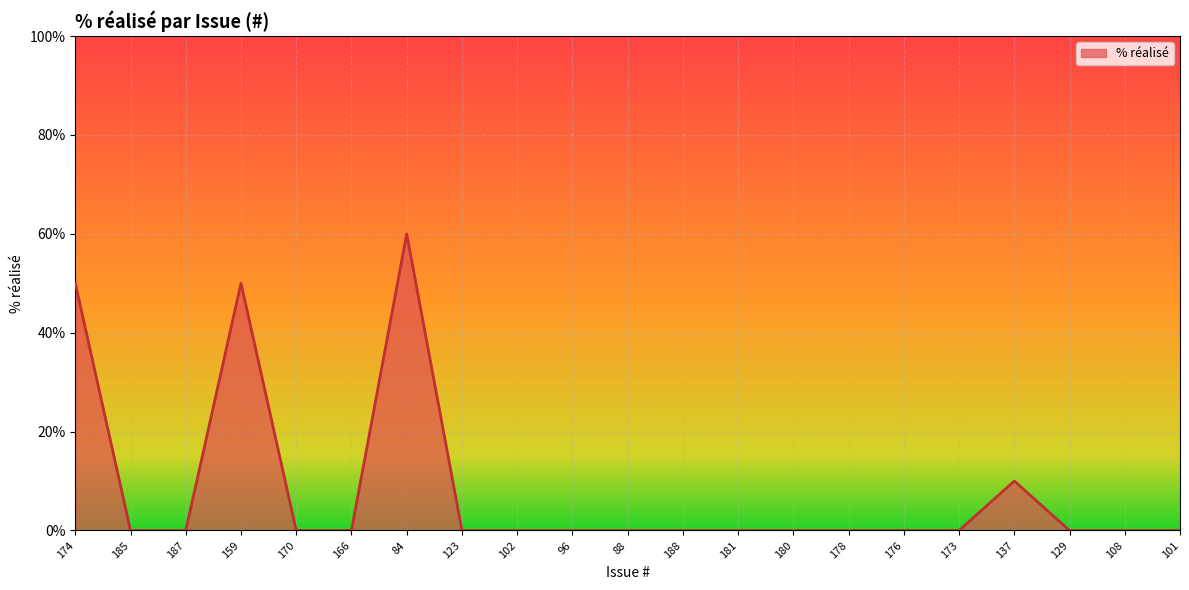

Reading left to right, transcribe all the data shown in this chart.

50	0	0	50	0	0	60	0	0	0	0	0	0	0	0	0	0	10	0	0	0